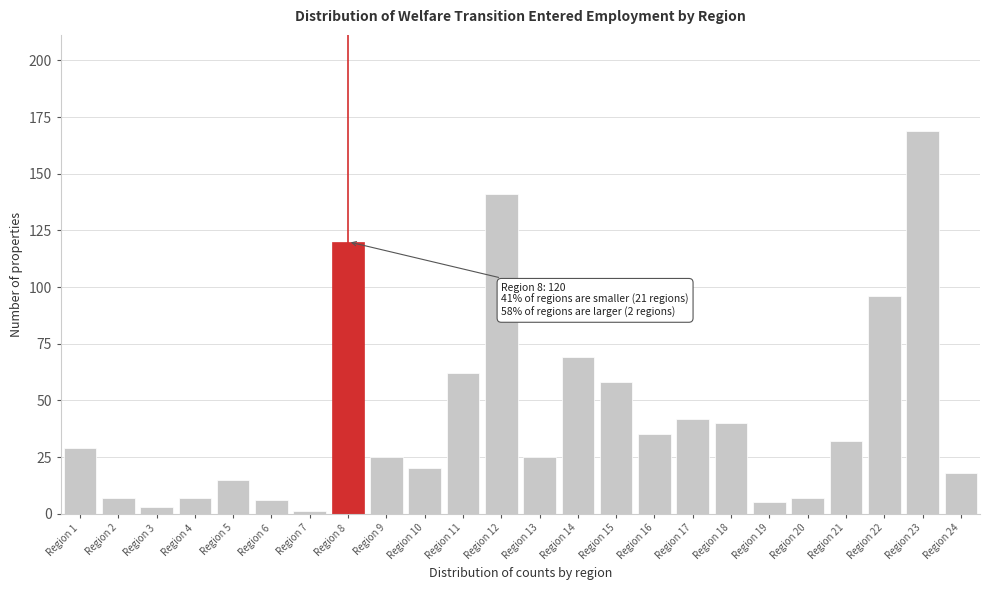

Reading left to right, list all the values displayed in this chart.

Region 1=29	Region 2=7	Region 3=3	Region 4=7	Region 5=15	Region 6=6	Region 7=1	Region 8=120	Region 9=25	Region 10=20	Region 11=62	Region 12=141	Region 13=25	Region 14=69	Region 15=58	Region 16=35	Region 17=42	Region 18=40	Region 19=5	Region 20=7	Region 21=32	Region 22=96	Region 23=169	Region 24=18